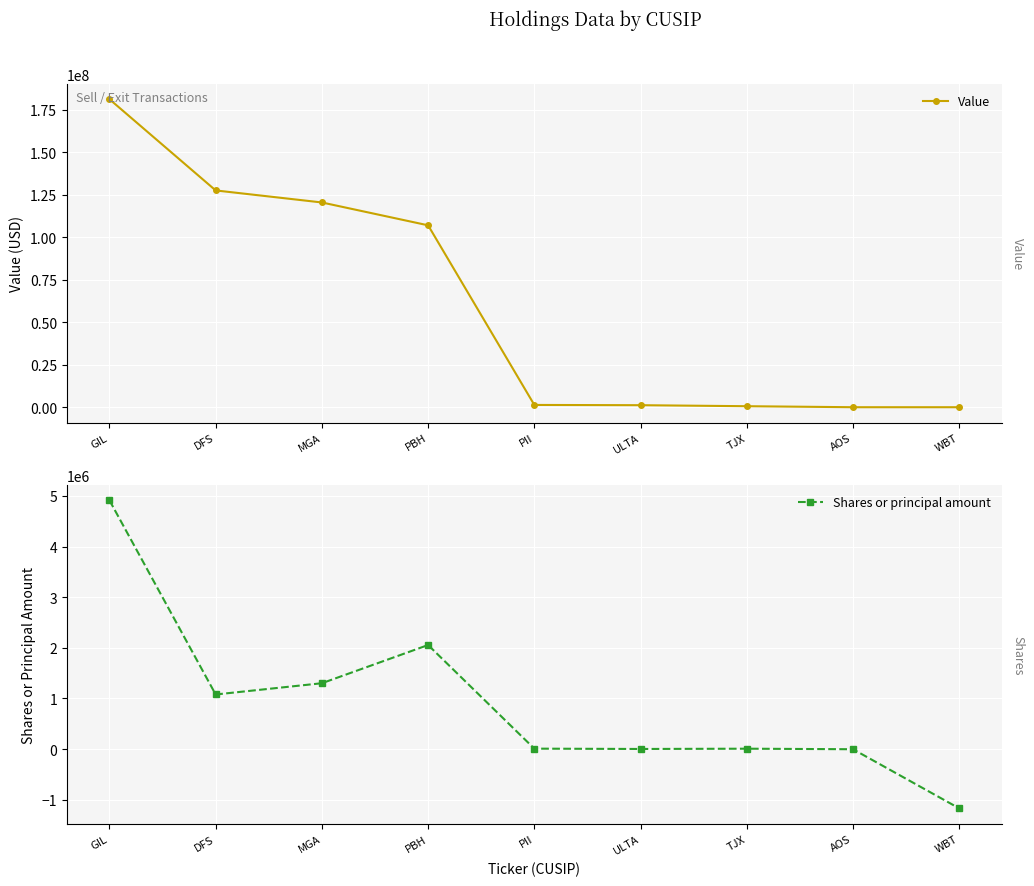

Which series changed the most between PII and WBT?

Value